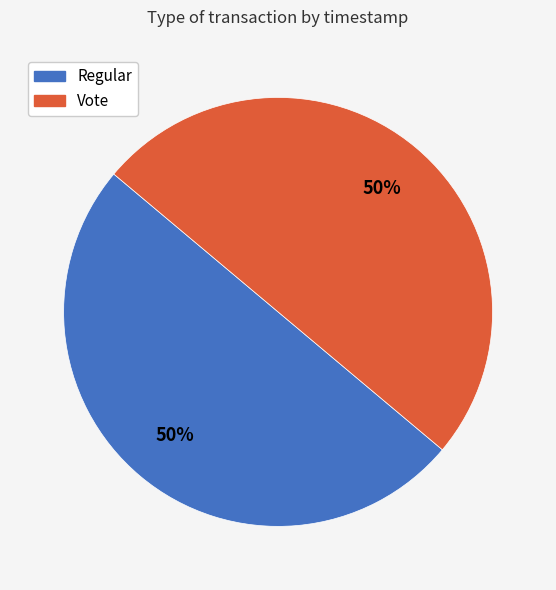

Is it true that Regular is 43% of the pie?

False